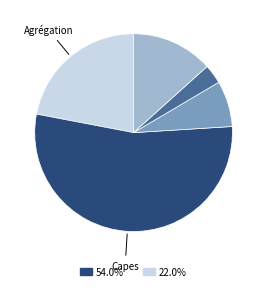

Is there a majority slice in this chart?

Yes